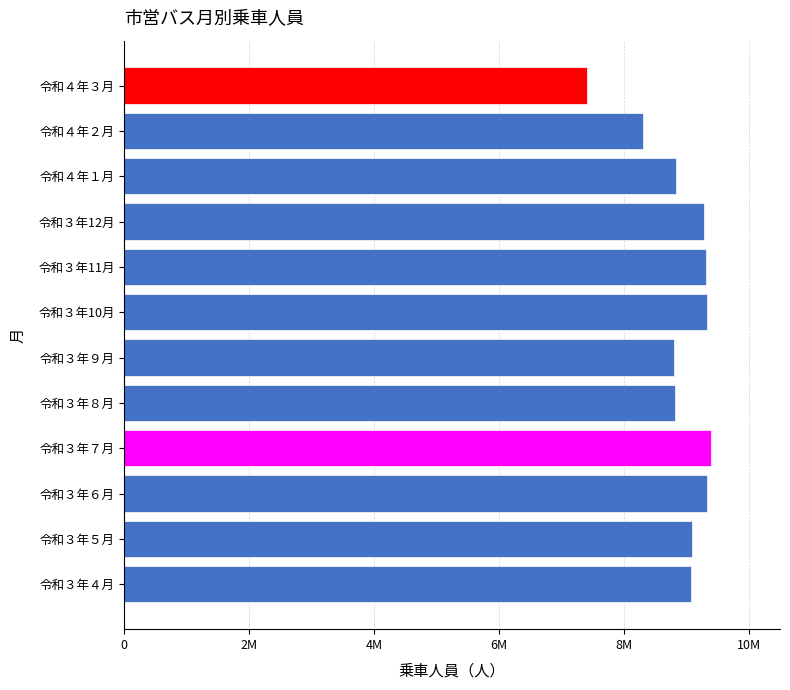

Does the chart contain any negative values?

No